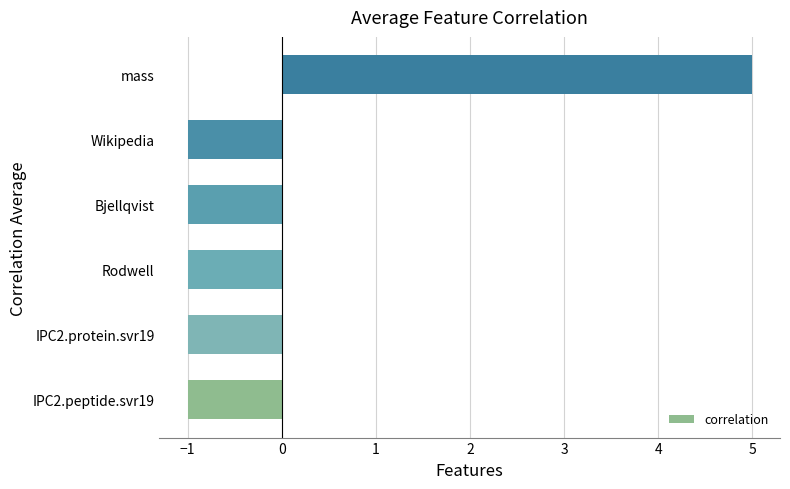

Is it true that the value at mass is 7.5?

False